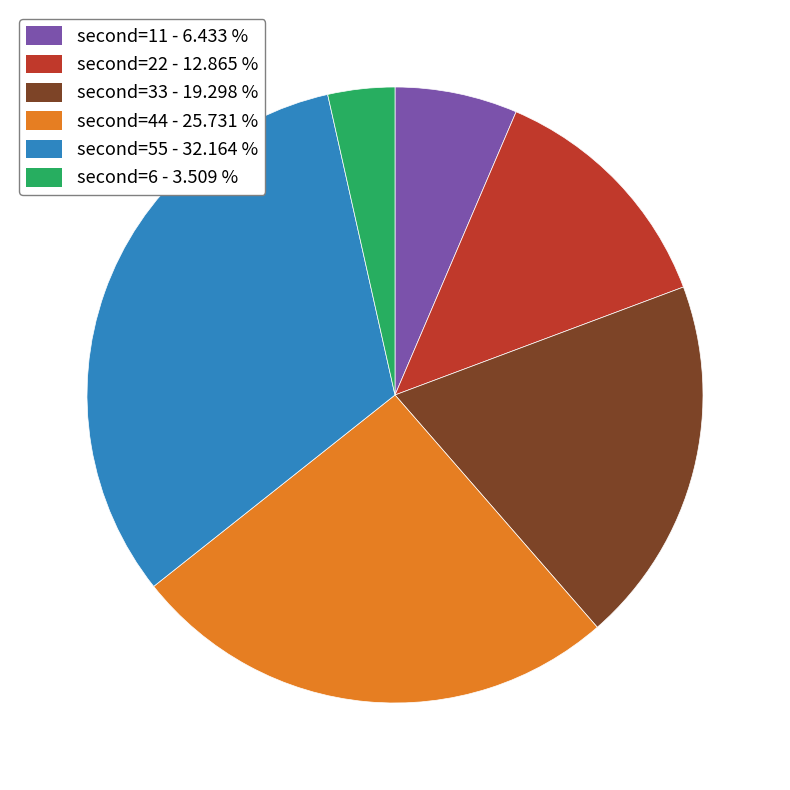

Is there any slice that represents more than half of the pie?

No